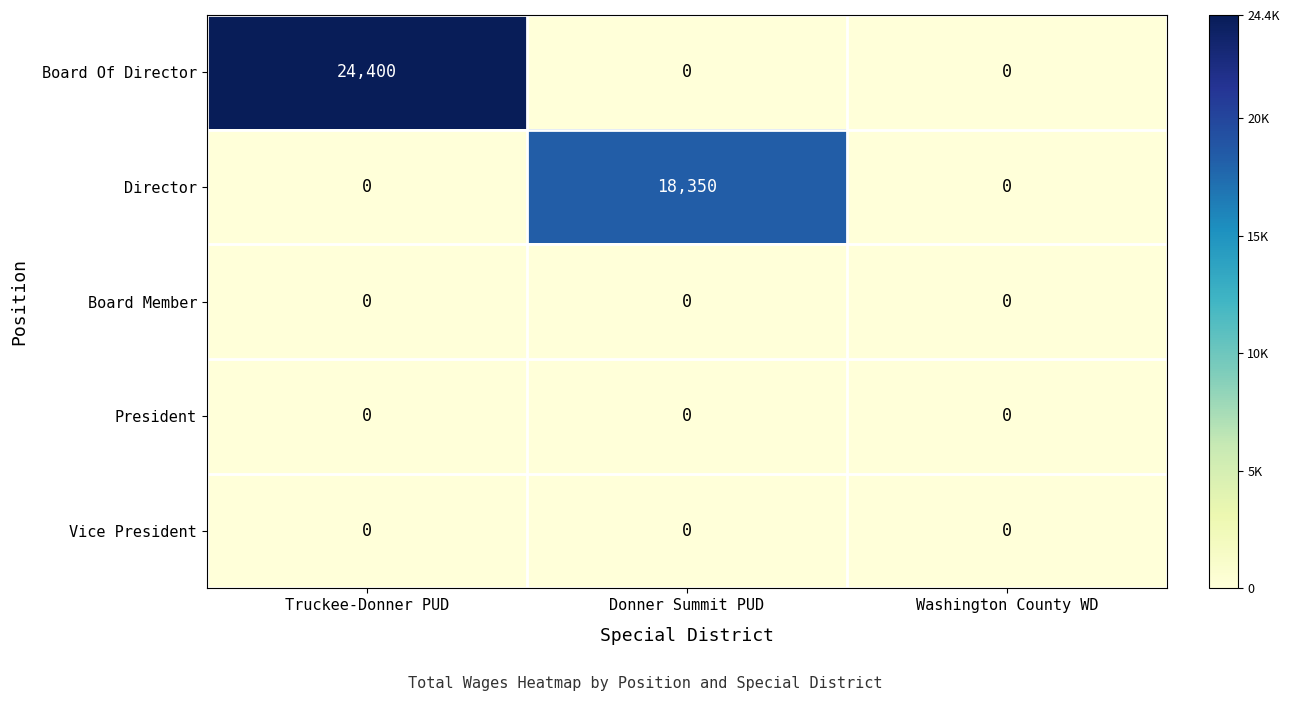

Reading right to left, list all the values displayed in this chart.

Board Of Director: 0	0	24400
Director: 0	18350	0
Board Member: 0	0	0
President: 0	0	0
Vice President: 0	0	0